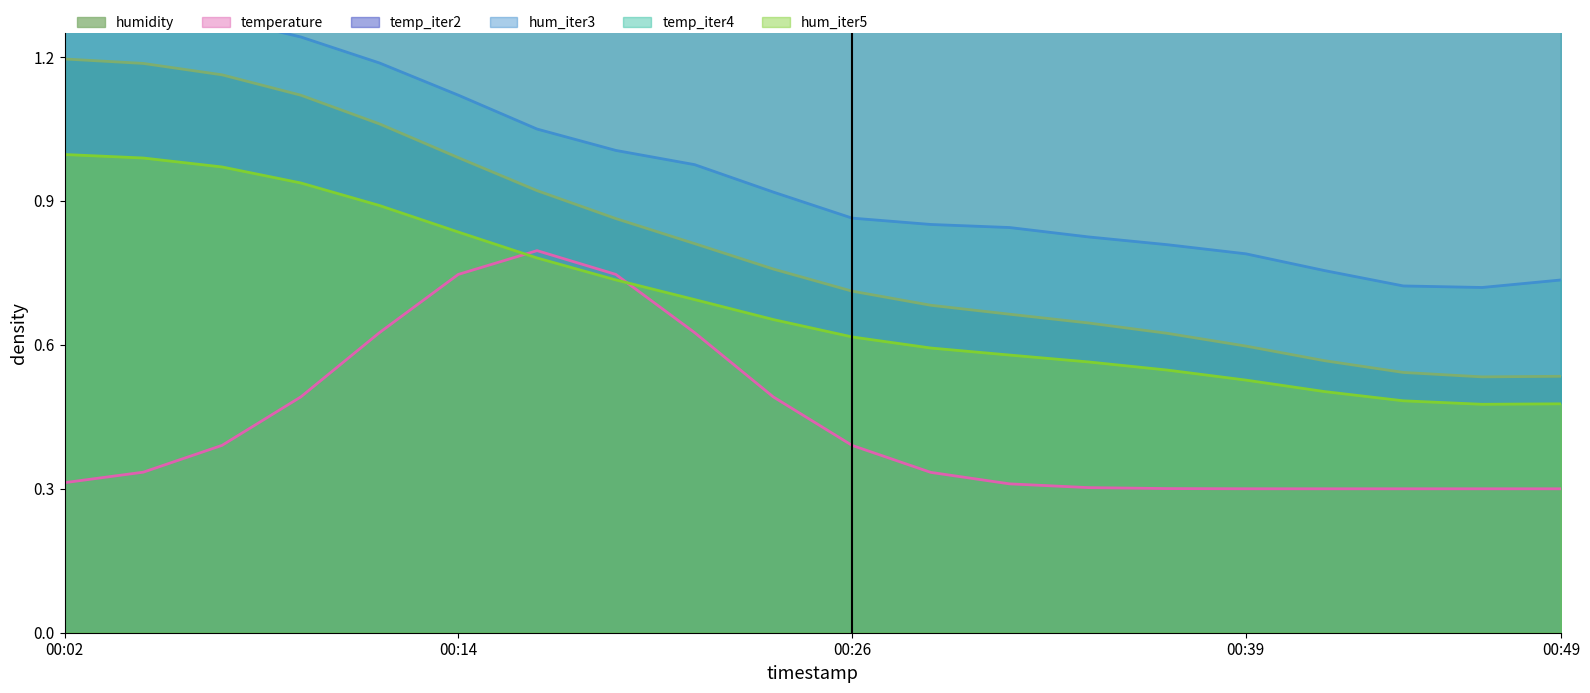

What is the change in value from 00:09 to 00:39?

-0.5